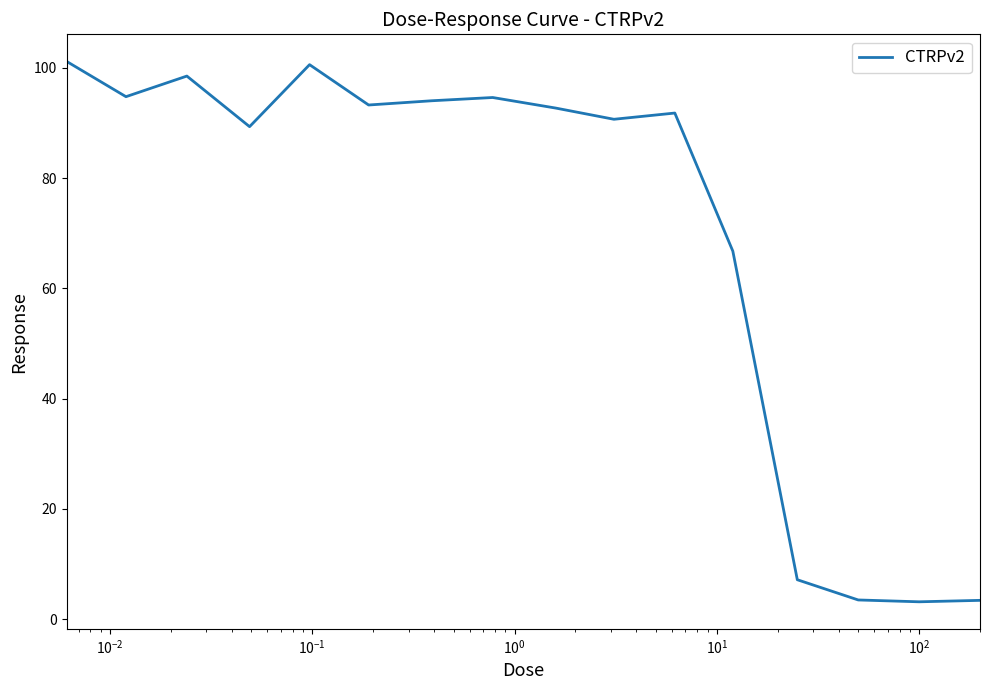

What is the difference between the maximum and minimum values?

98.1